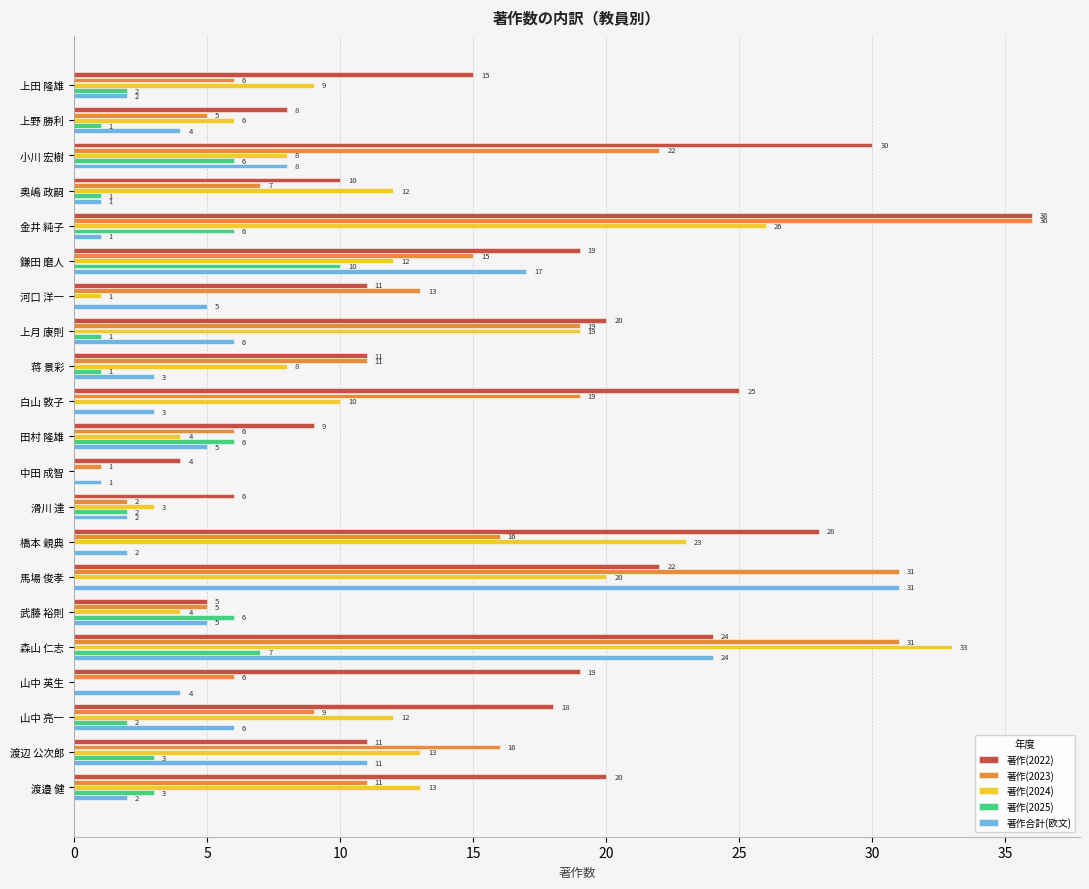

True or false: 著作(2025) has a value of 2 at 武藤 裕則.

False